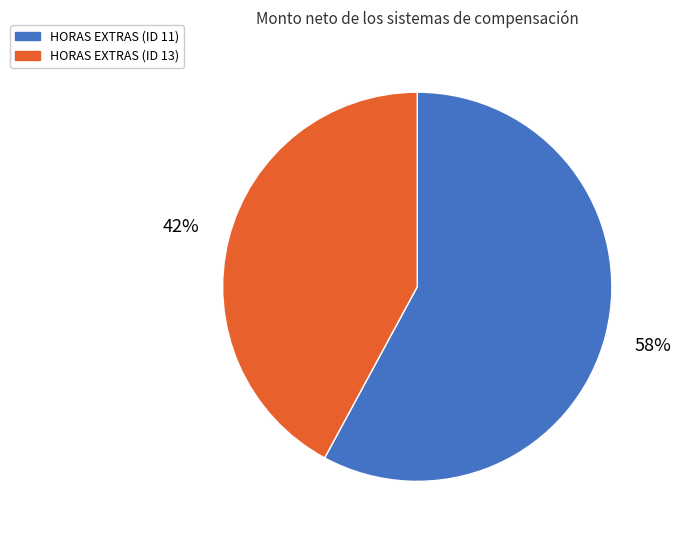

What is the largest slice in the pie chart?

HORAS EXTRAS (ID 11)